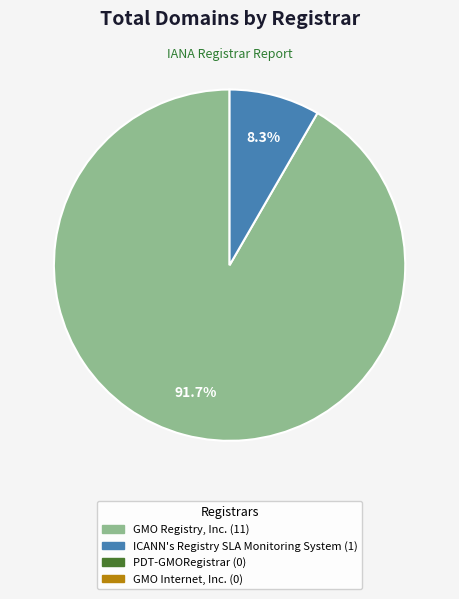

Is there any slice that represents more than half of the pie?

Yes